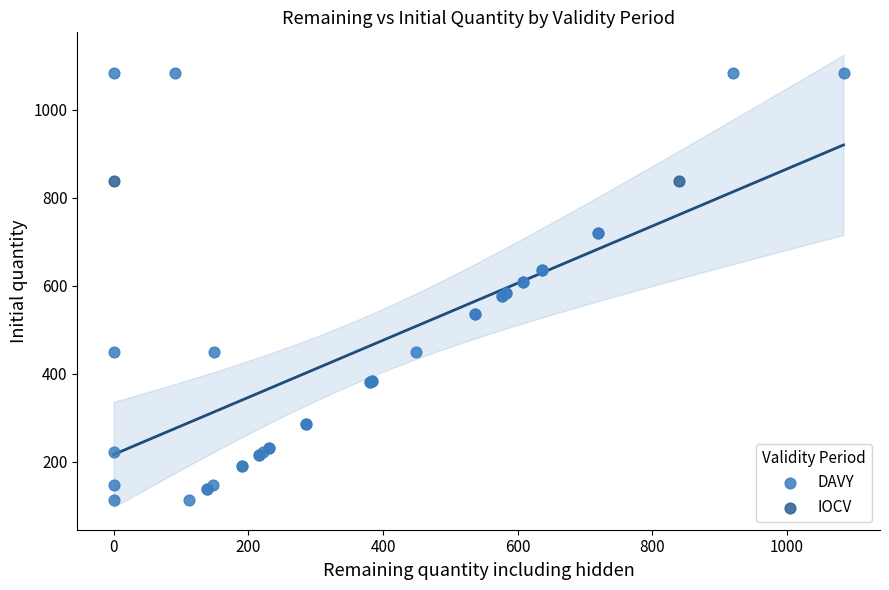

What are all the series names shown in the legend?

DAVY, IOCV